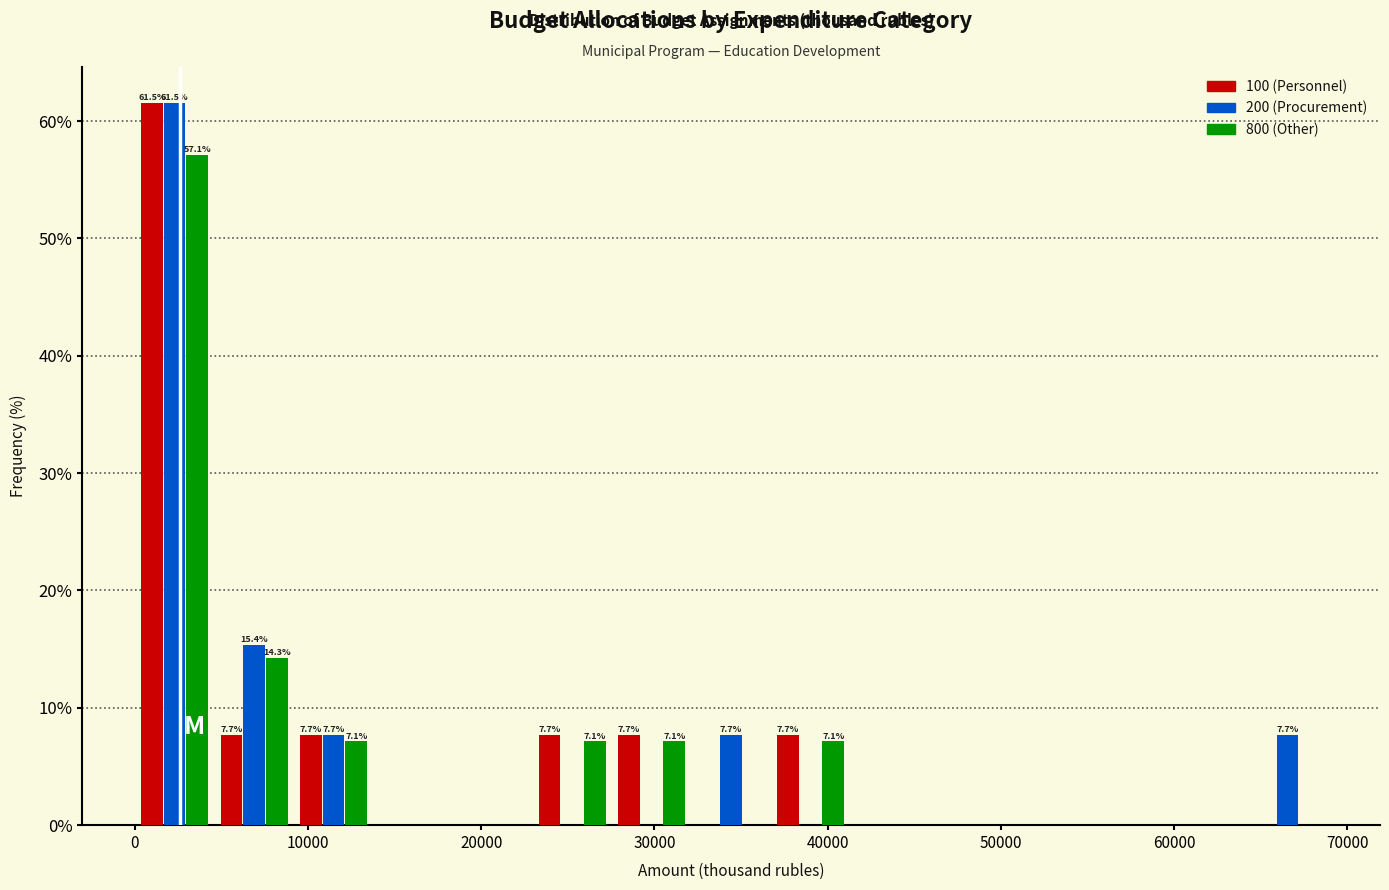

In the 800 (Other) series, which range on the x-axis has the tallest bar?

0 to 5000